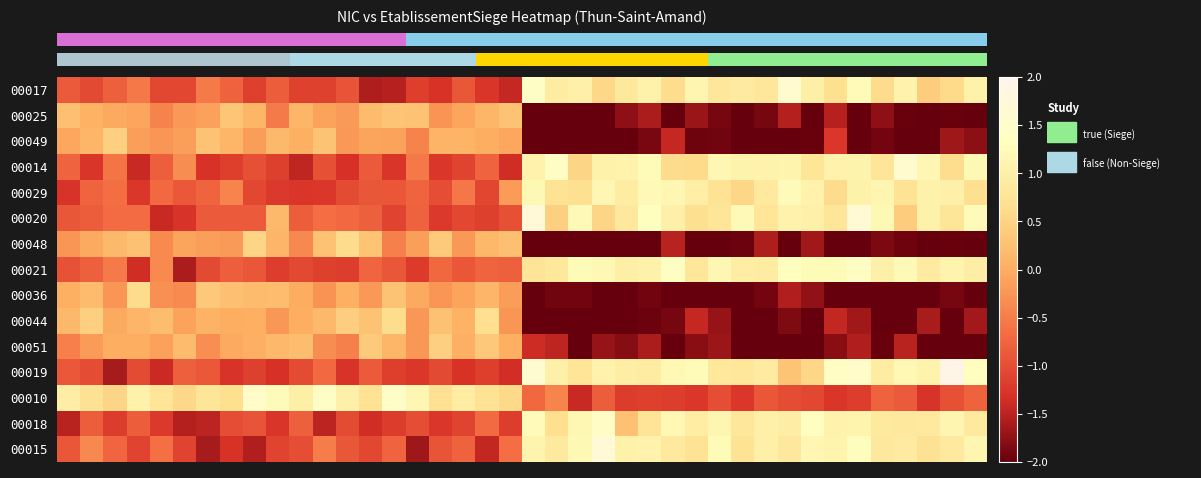

What is the difference between the maximum and second lowest values in the 00017 series?

3.1